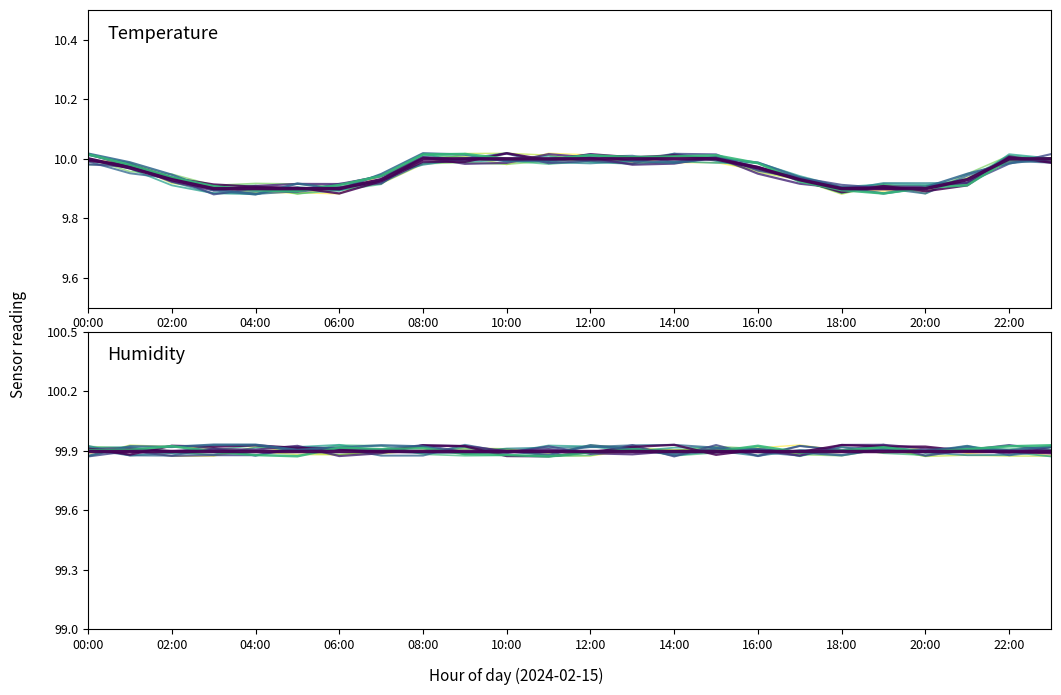

At which category does the chart reach its peak across all series?

00:00